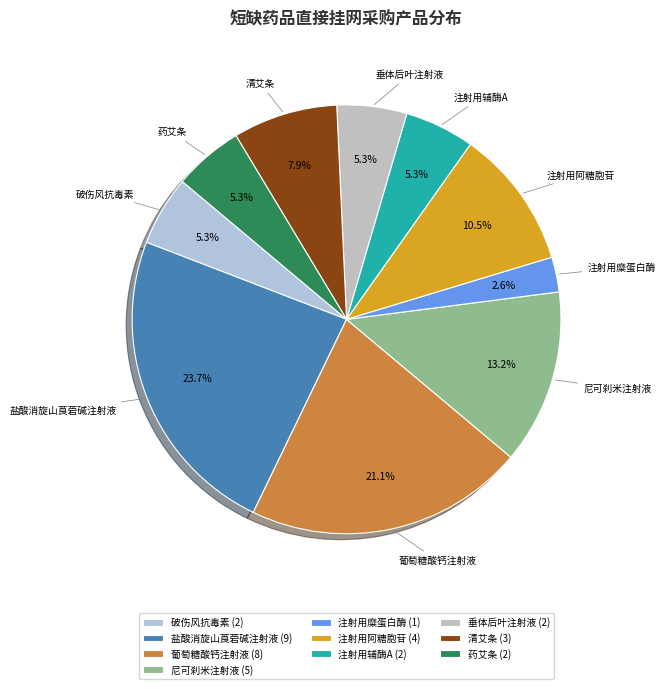

Which slice is the smallest?

注射用糜蛋白酶